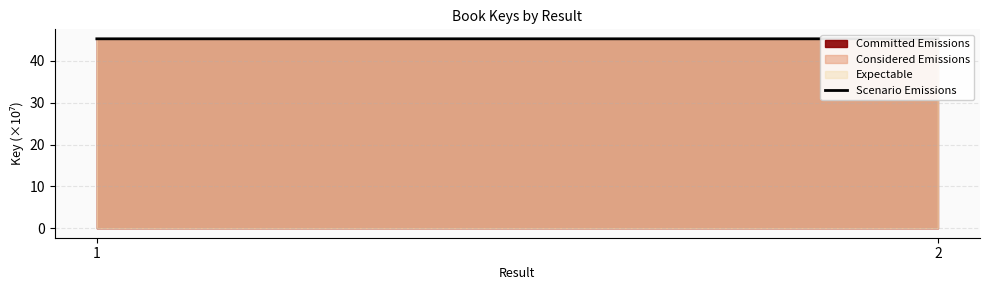

Reading right to left, extract all data points from this chart.

45.3	45.3